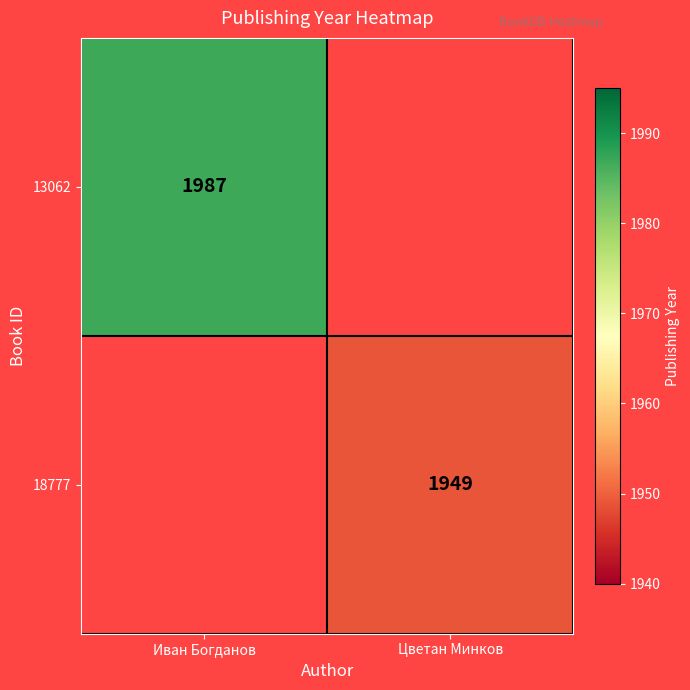

The 18777 series shows 484 at Цветан Минков. True or false?

False